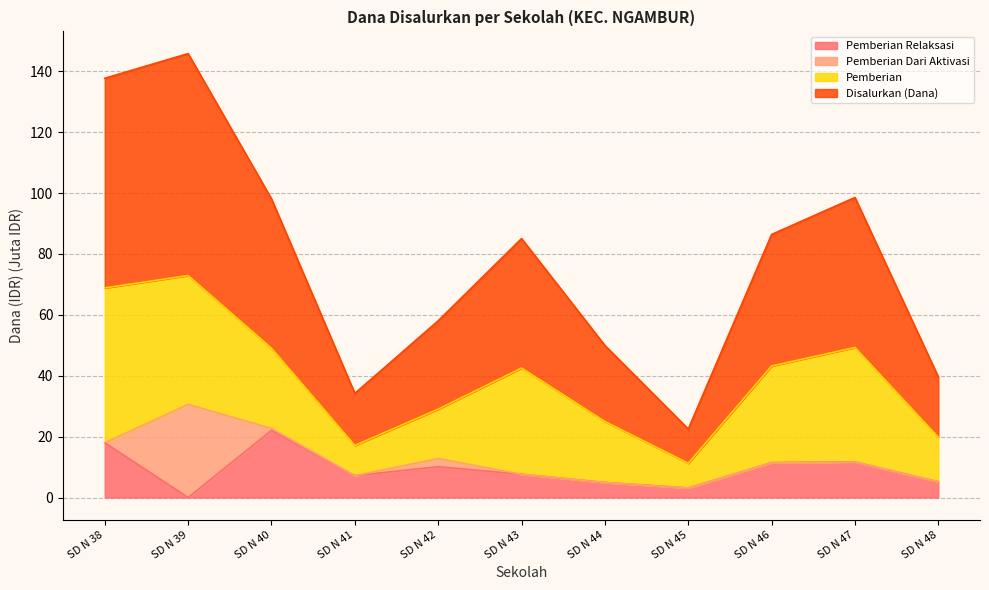

In Disalurkan (Dana), how many points are lower than both neighbors (excluding endpoints)?

2